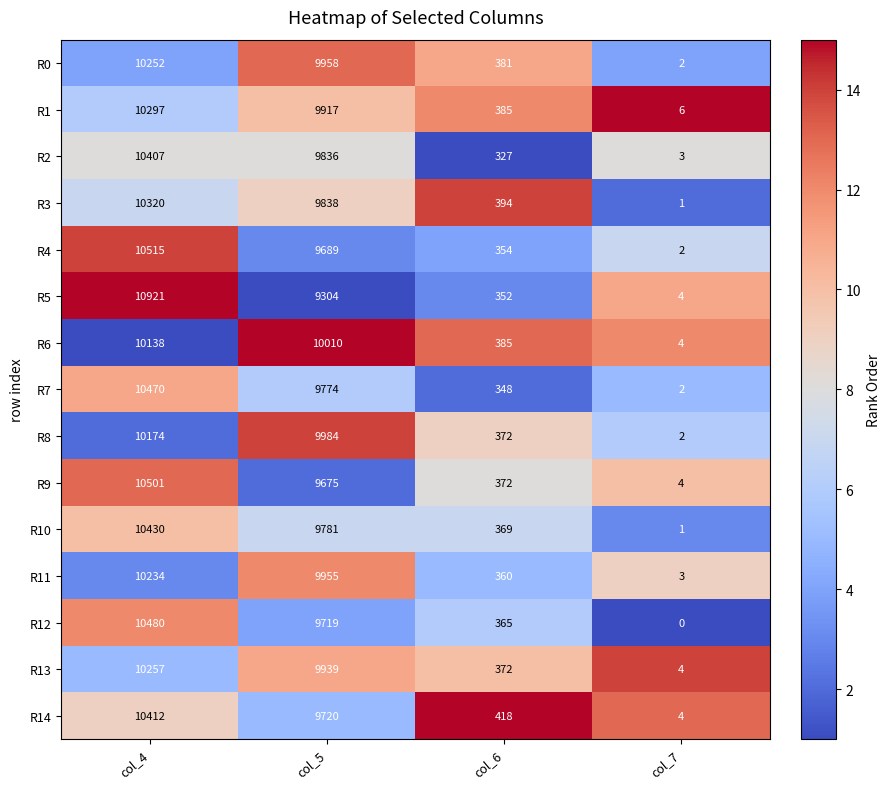

List the series in order of their peak value, lowest first.

R6, R8, R11, R0, R13, R1, R3, R2, R14, R10, R7, R12, R9, R4, R5